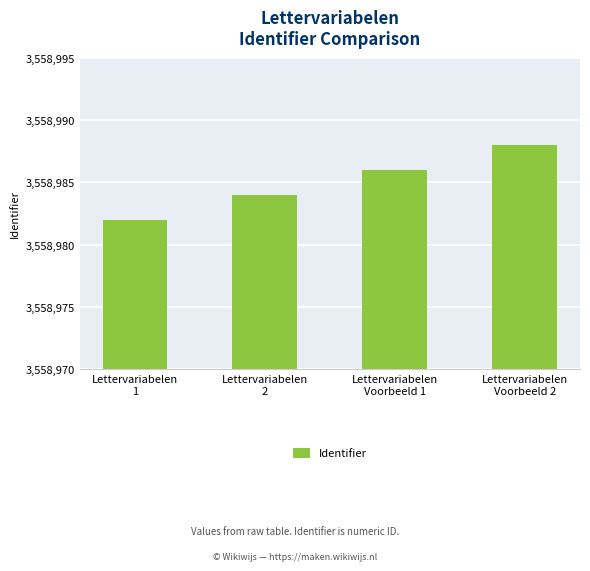

List the labels in order of value, smallest first.

Lettervariabelen
1, Lettervariabelen
2, Lettervariabelen
Voorbeeld 1, Lettervariabelen
Voorbeeld 2